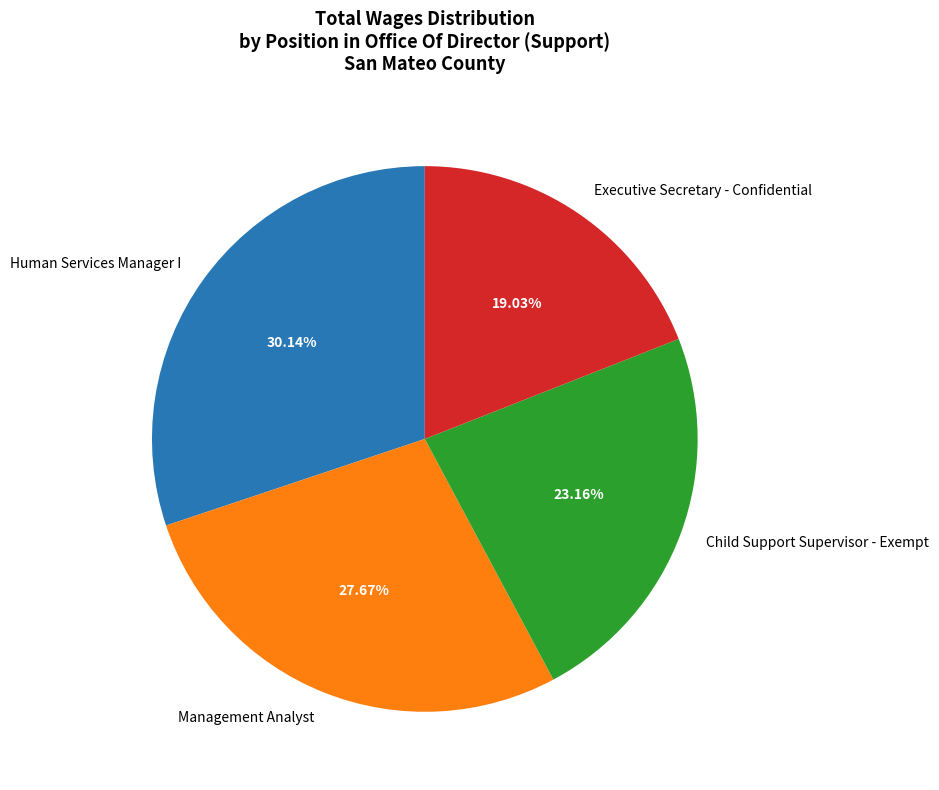

To the nearest percent, what portion does Human Services Manager I represent?

30%